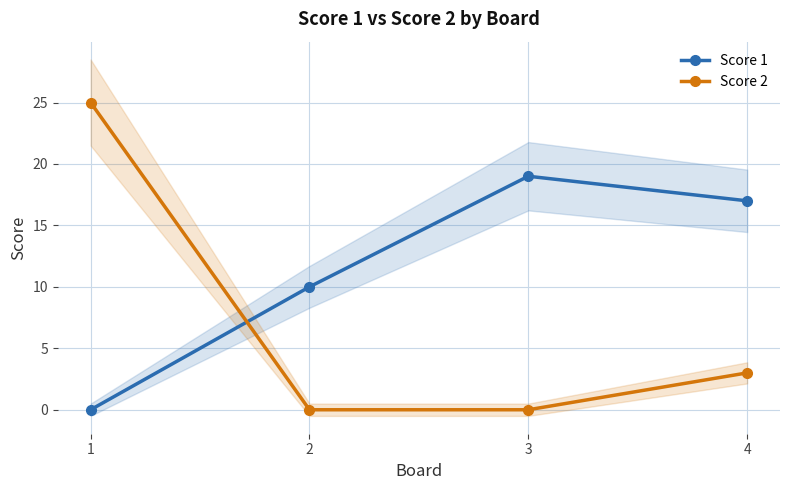

At which category is the sum across all series the highest?

1